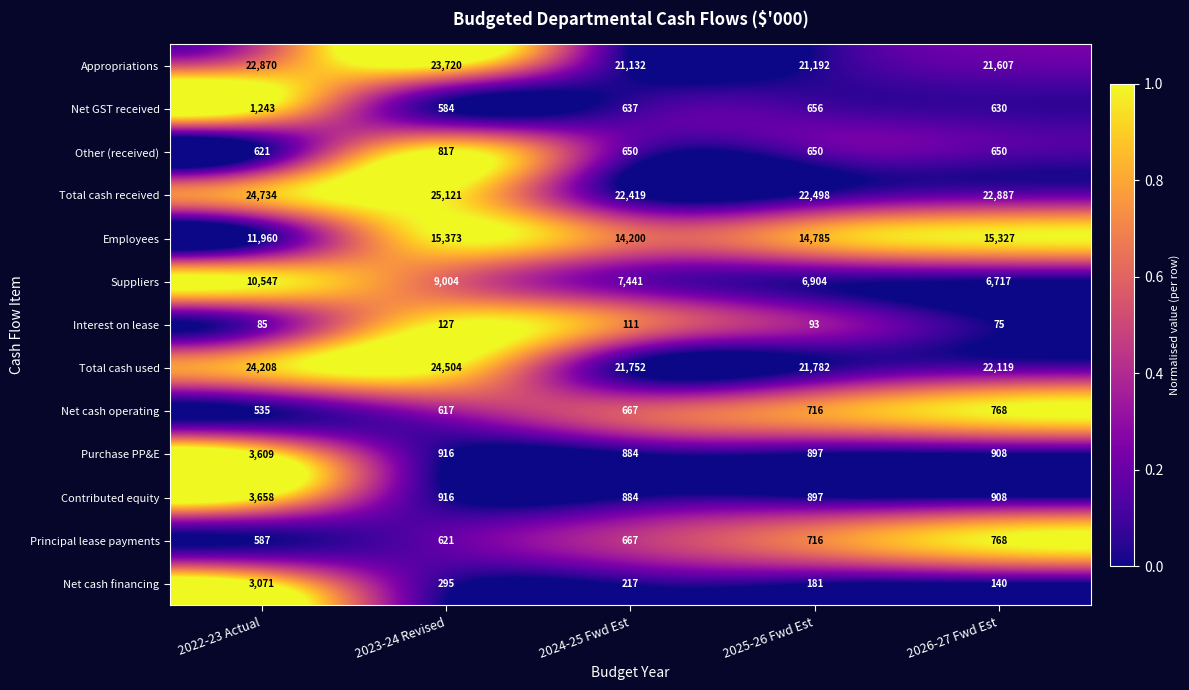

Which series has the widest spread of values?

Suppliers